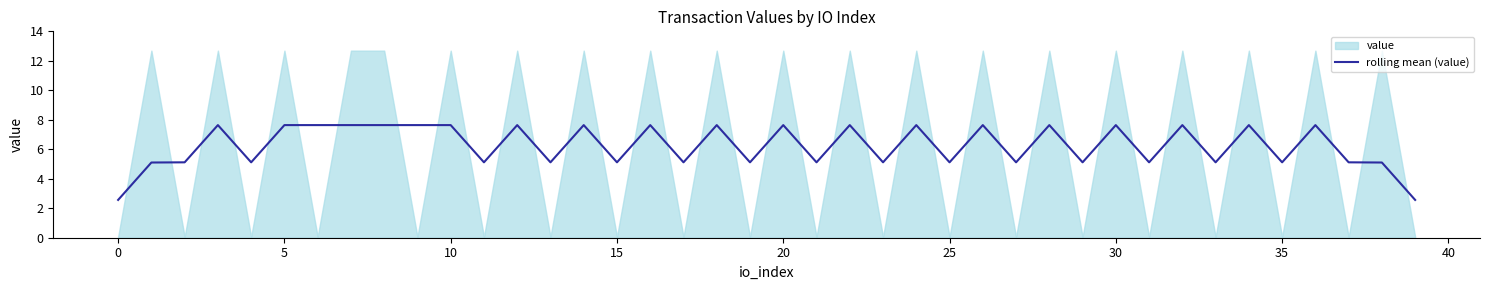

What is the minimum value for rolling mean (value)?

2.6